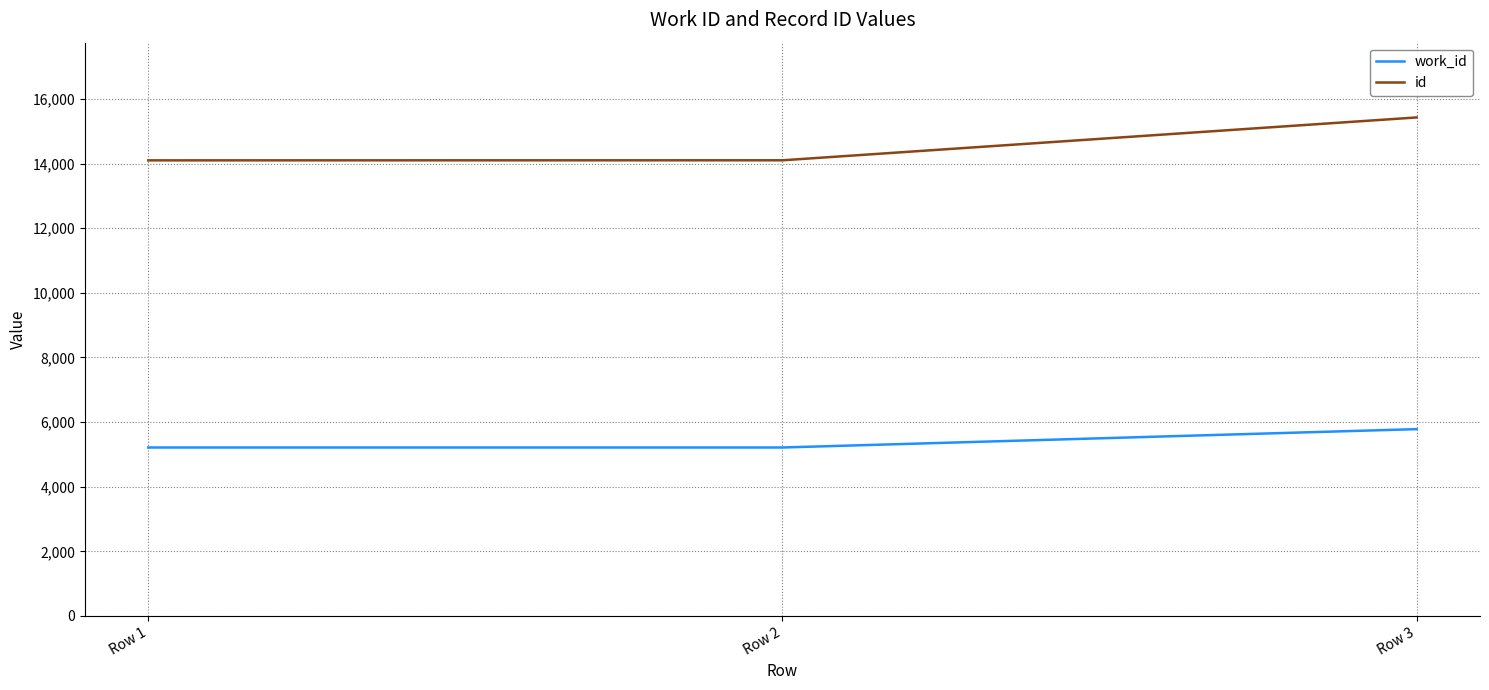

What is the maximum value shown in the chart?

15428